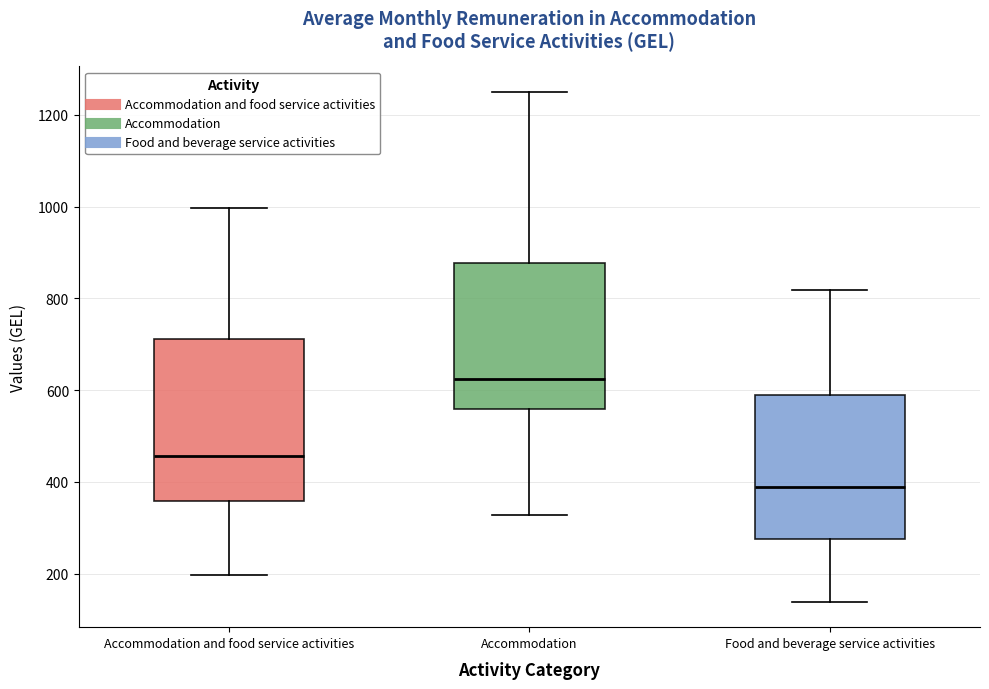

Reading left to right, read every box against the y-axis: the position of its median line, the range the box covers, and the ends of its whiskers. The values are not printed on the chart, so give them approximately, as read against the axis.

Accommodation and food service activities: median 460, box 360 to 720, whiskers 200 to 1000
Accommodation: median 620, box 560 to 880, whiskers 320 to 1260
Food and beverage service activities: median 380, box 280 to 580, whiskers 140 to 820